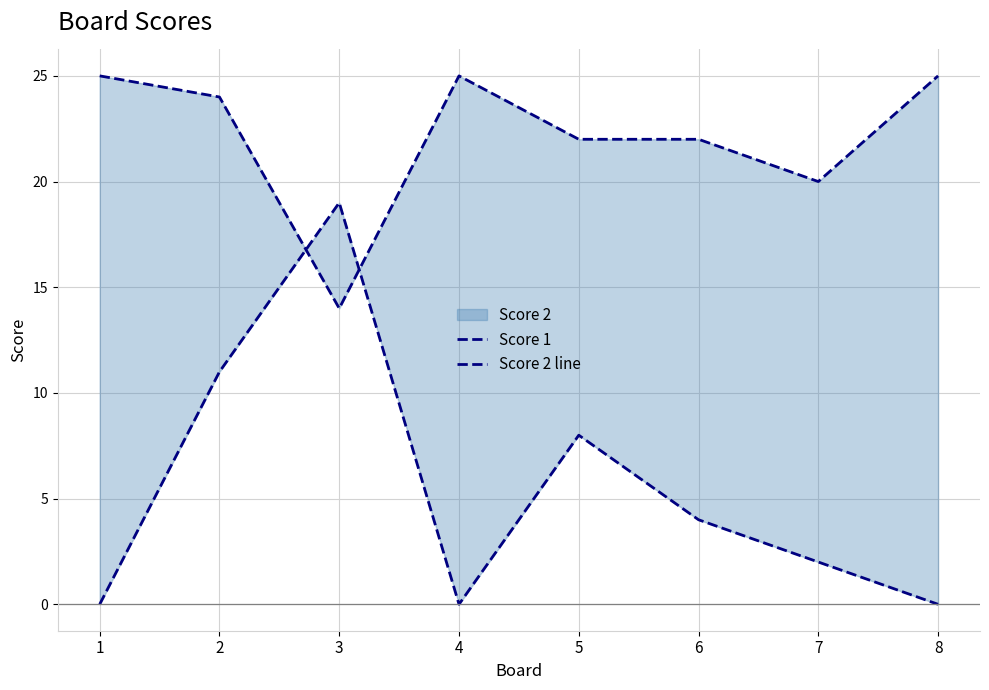

At which category does Score 2 line reach its first local valley?

4